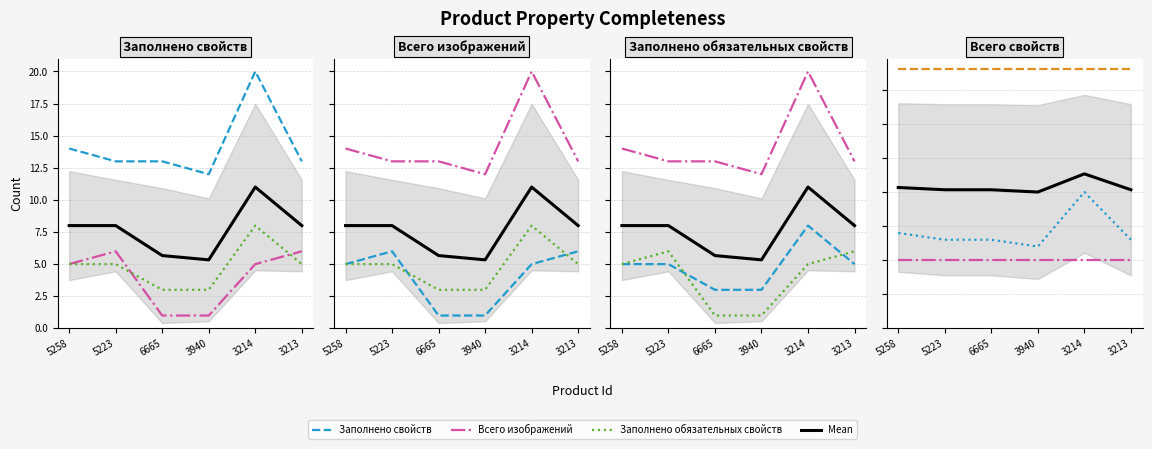

Count the Mean values in the range 20 to 21.

5